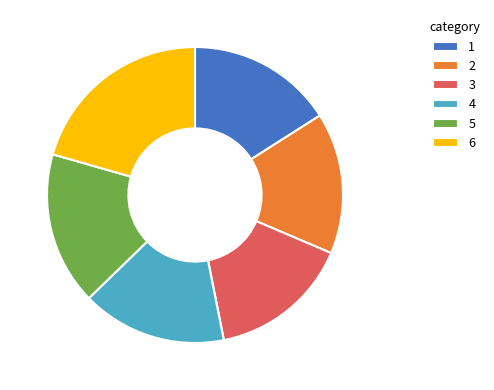

Which slice is the largest?

6